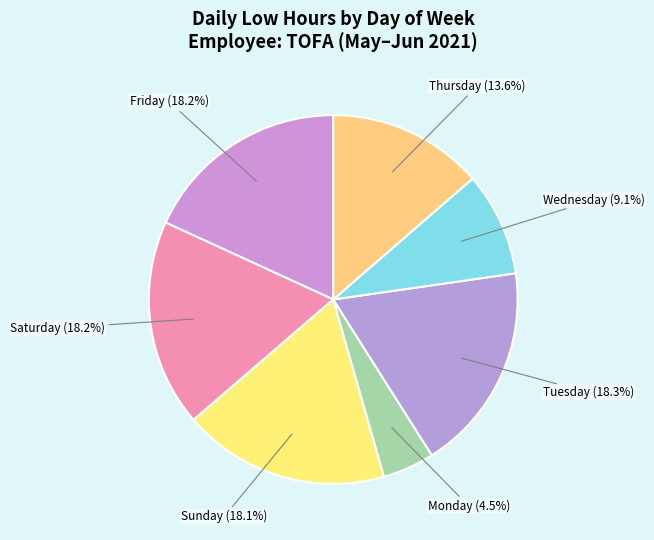

Does any single category account for the majority?

No